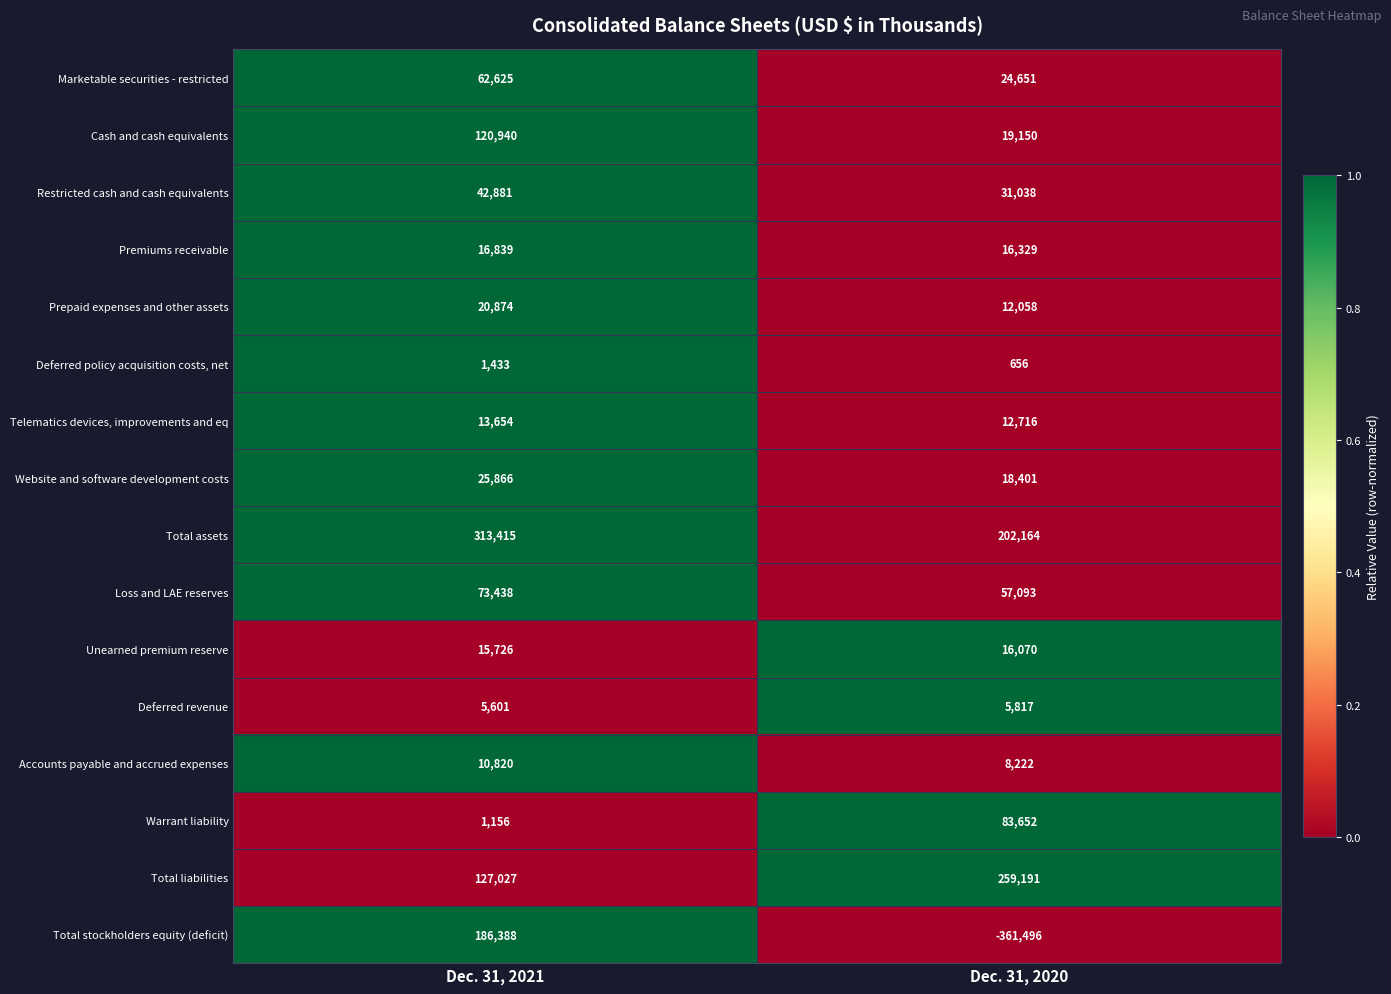

What is the total value across all series at Dec. 31, 2020?

405712